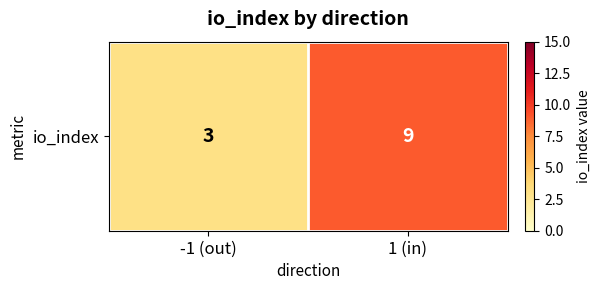

What is the sum of all values?

12